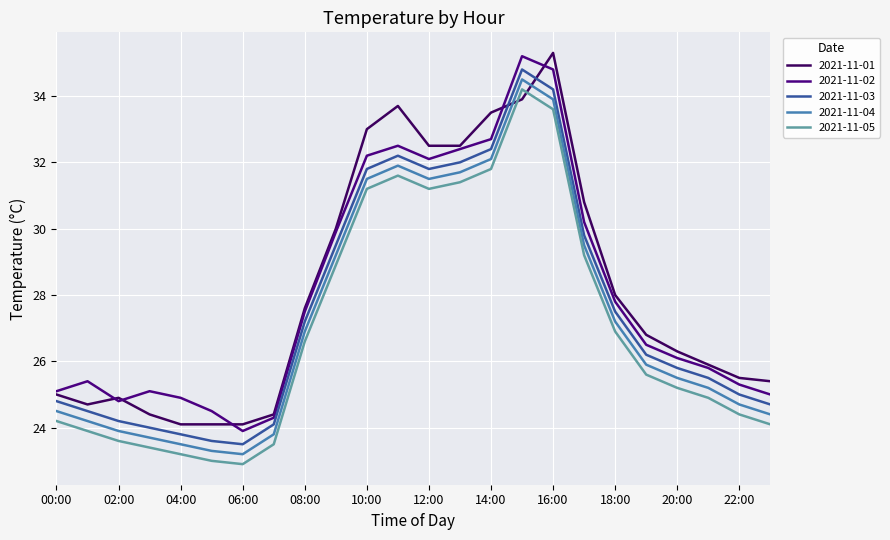

True or false: 2021-11-02 and 2021-11-04 cross at least once.

False